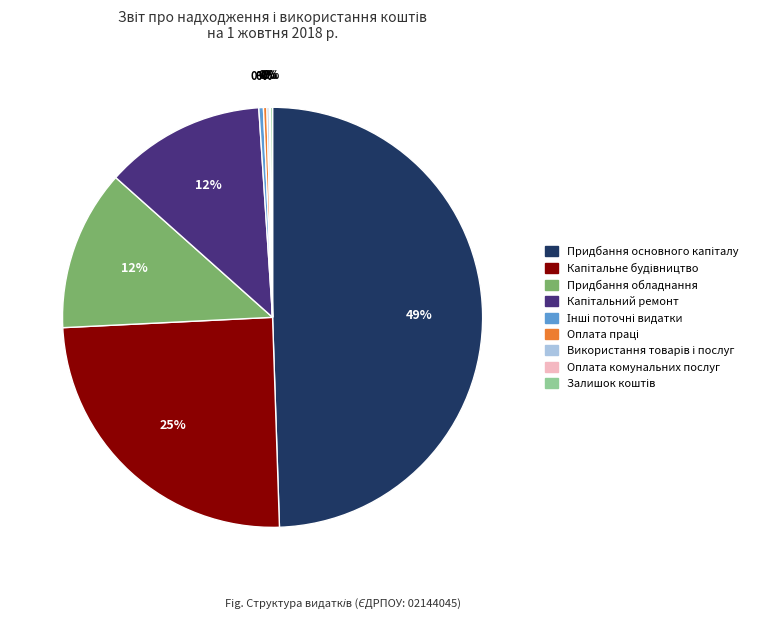

To the nearest percent, what is the average slice percentage?

11%